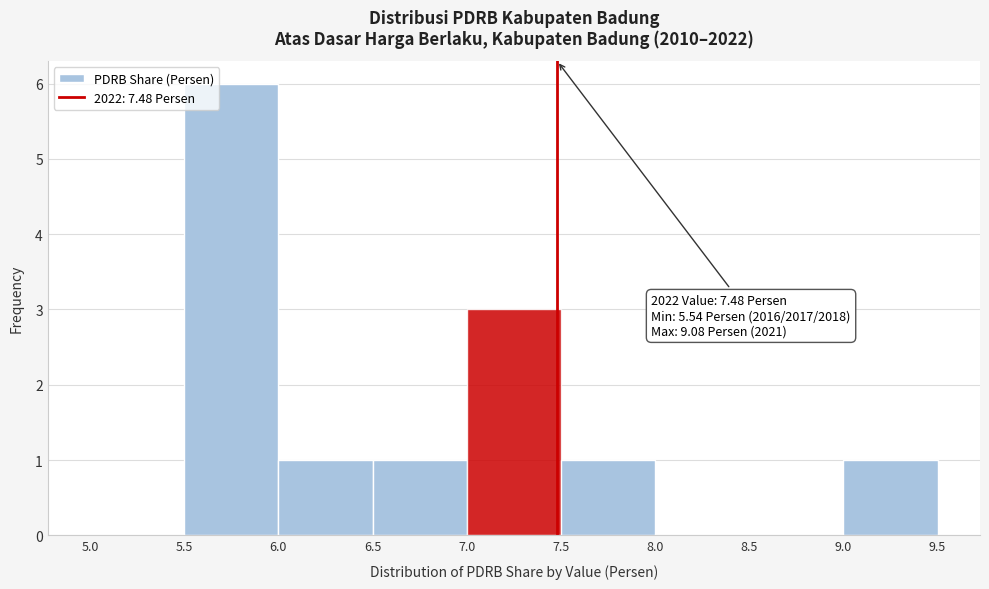

Over which range of the x-axis is the bar tallest?

5.5 to 6.0